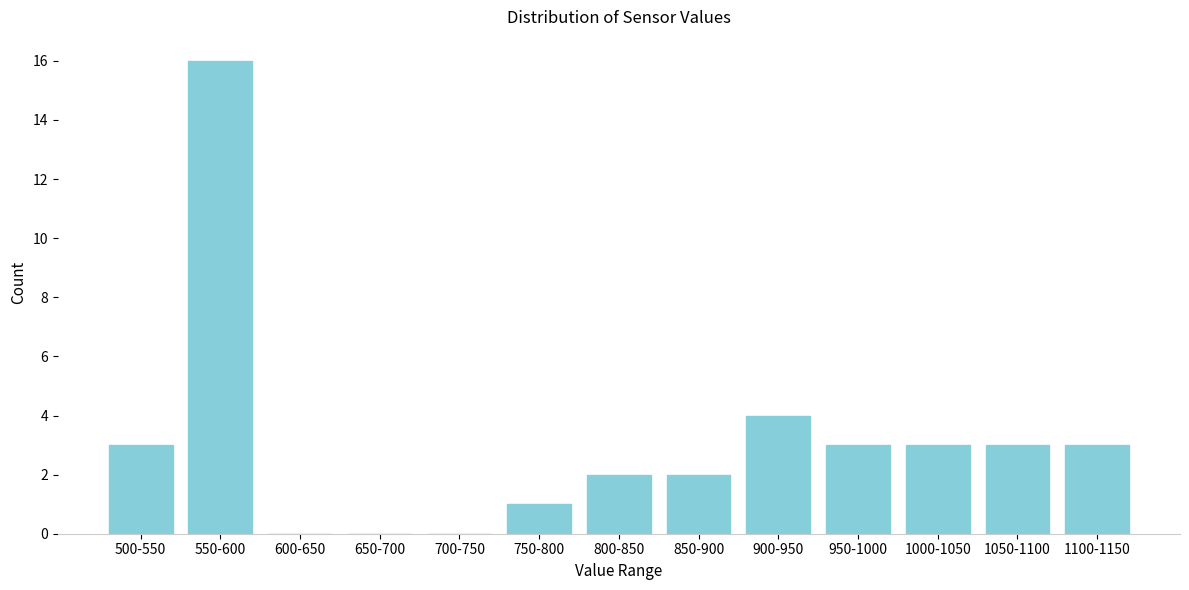

Reading left to right, list all the values displayed in this chart.

500-550=3	550-600=16	600-650=0	650-700=0	700-750=0	750-800=1	800-850=2	850-900=2	900-950=4	950-1000=3	1000-1050=3	1050-1100=3	1100-1150=3